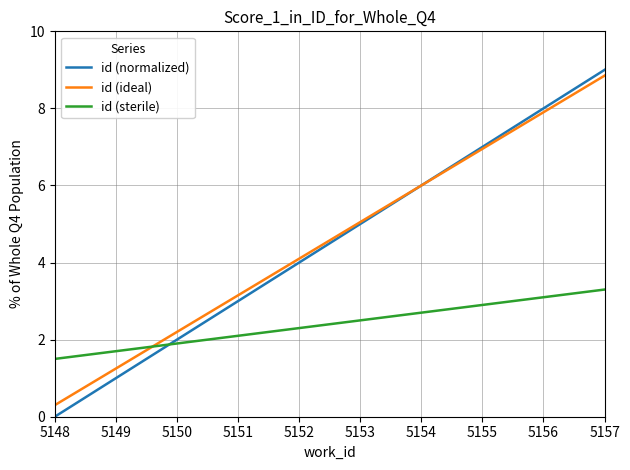

At which label does id (normalized) reach its minimum?

5148